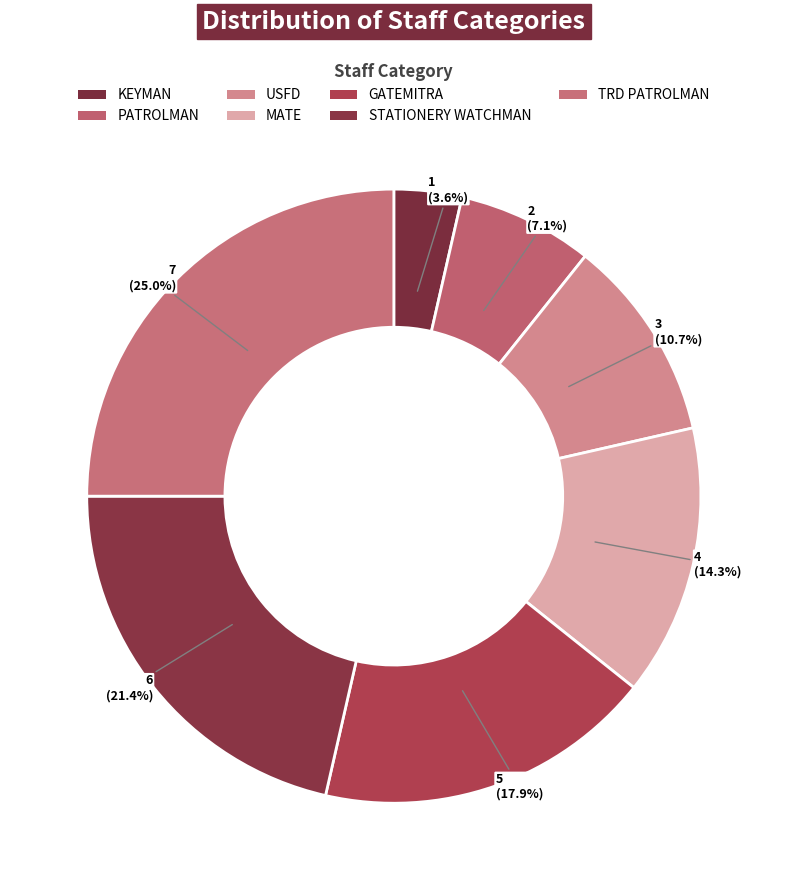

To the nearest percent, what percentage of the pie is KEYMAN?

4%